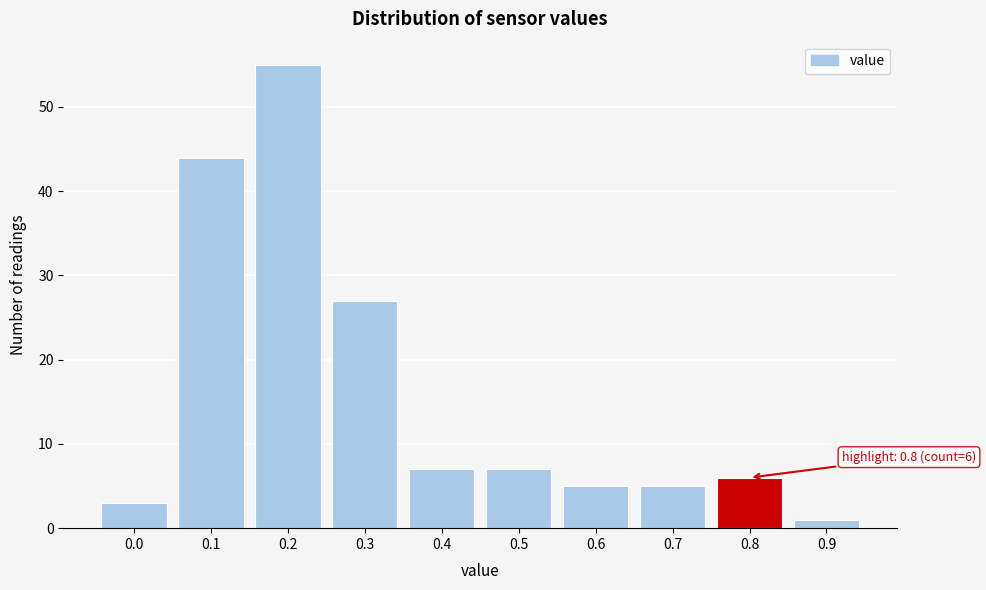

Reading right to left, list all the values displayed in this chart.

0.9=1	0.8=6	0.7=5	0.6=5	0.5=7	0.4=7	0.3=27	0.2=55	0.1=44	0.0=3